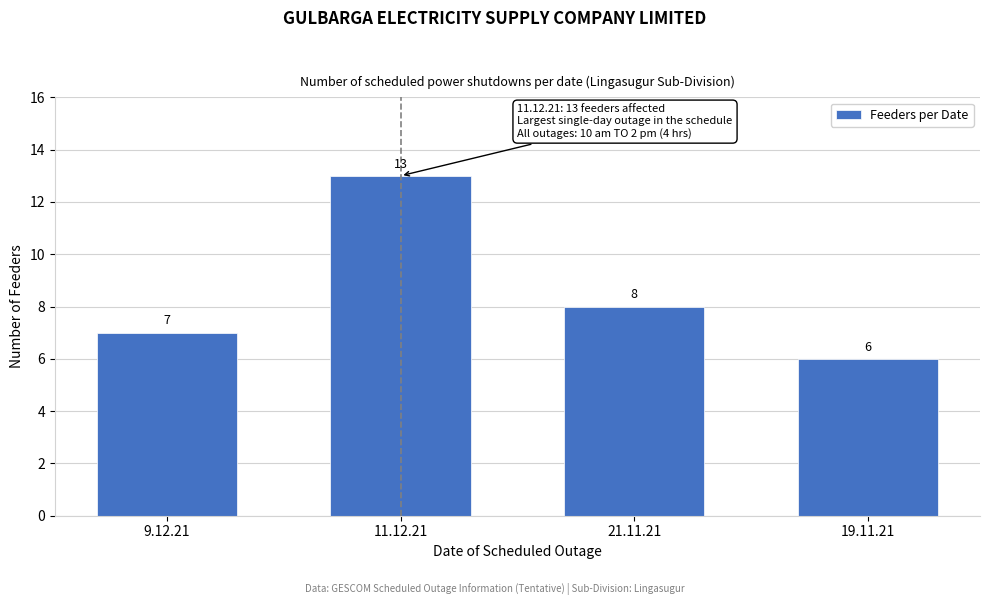

Reading right to left, what are all the values shown in this chart?

6	8	13	7